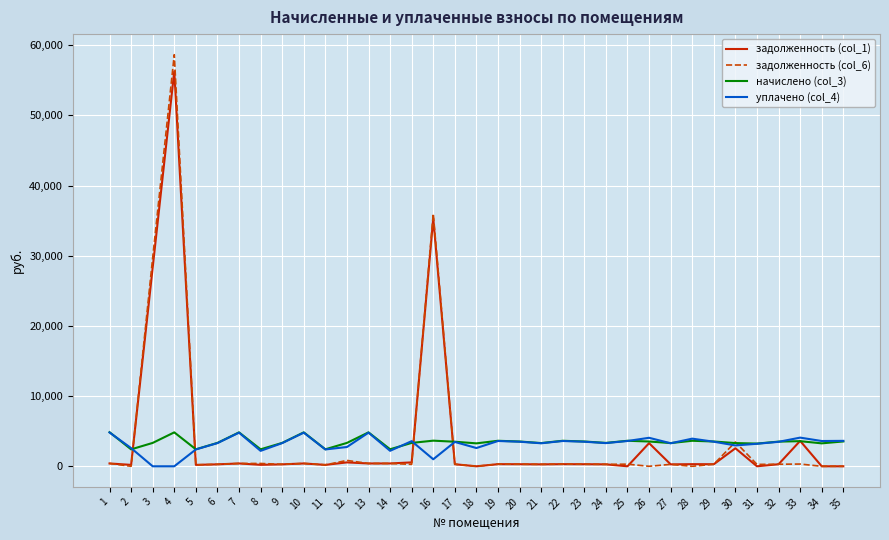

At which label does задолженность (col_1) reach its peak?

4